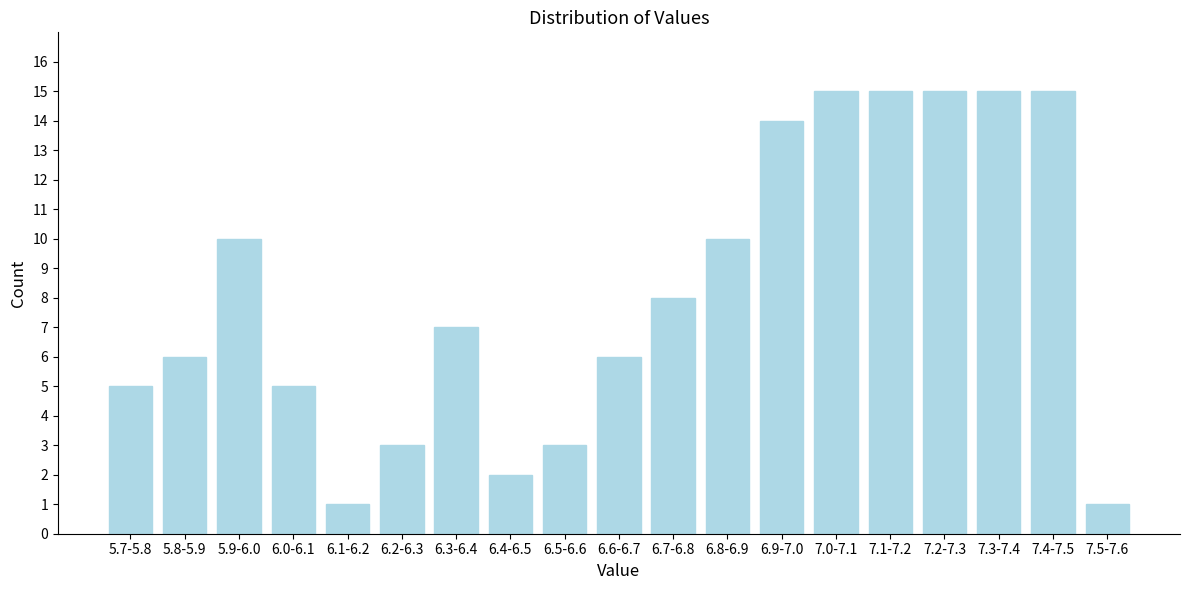

Reading left to right, extract all data points from this chart.

5	6	10	5	1	3	7	2	3	6	8	10	14	15	15	15	15	15	1